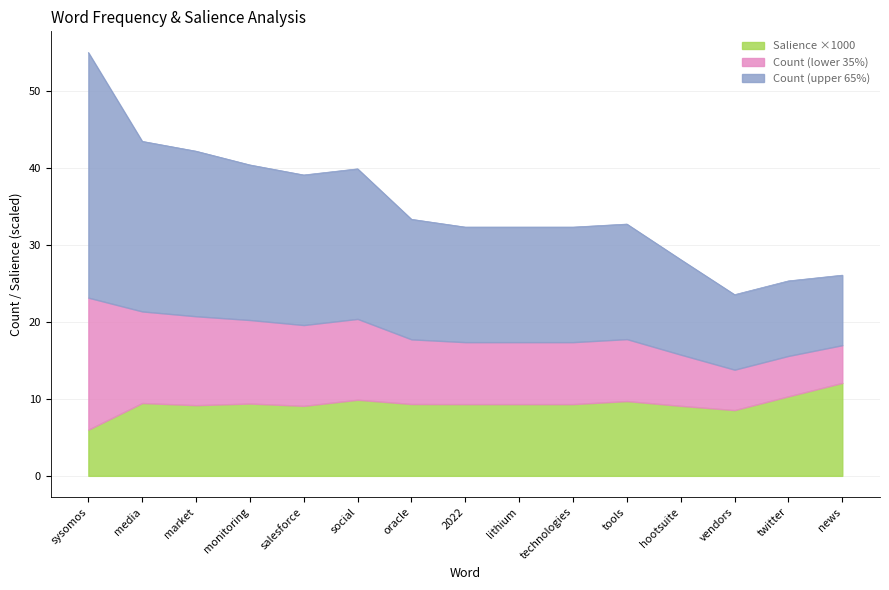

What is the value of the 3rd point from the left?

42.2